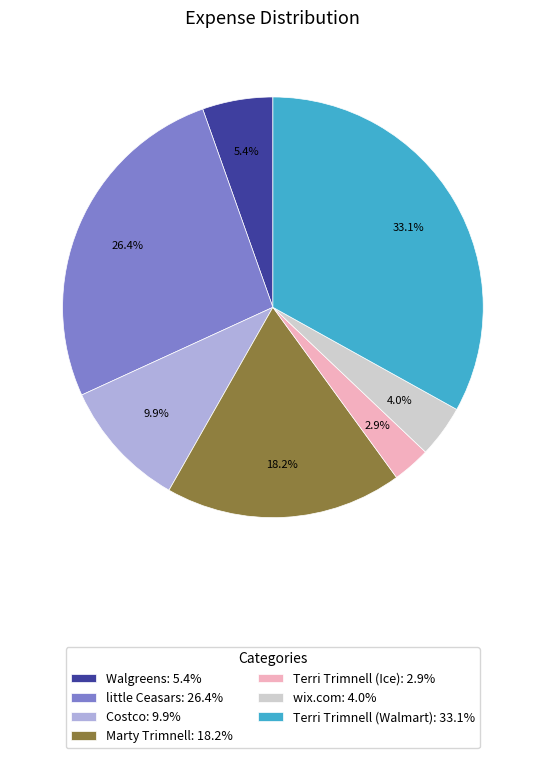

How many slices are in this pie chart?

7